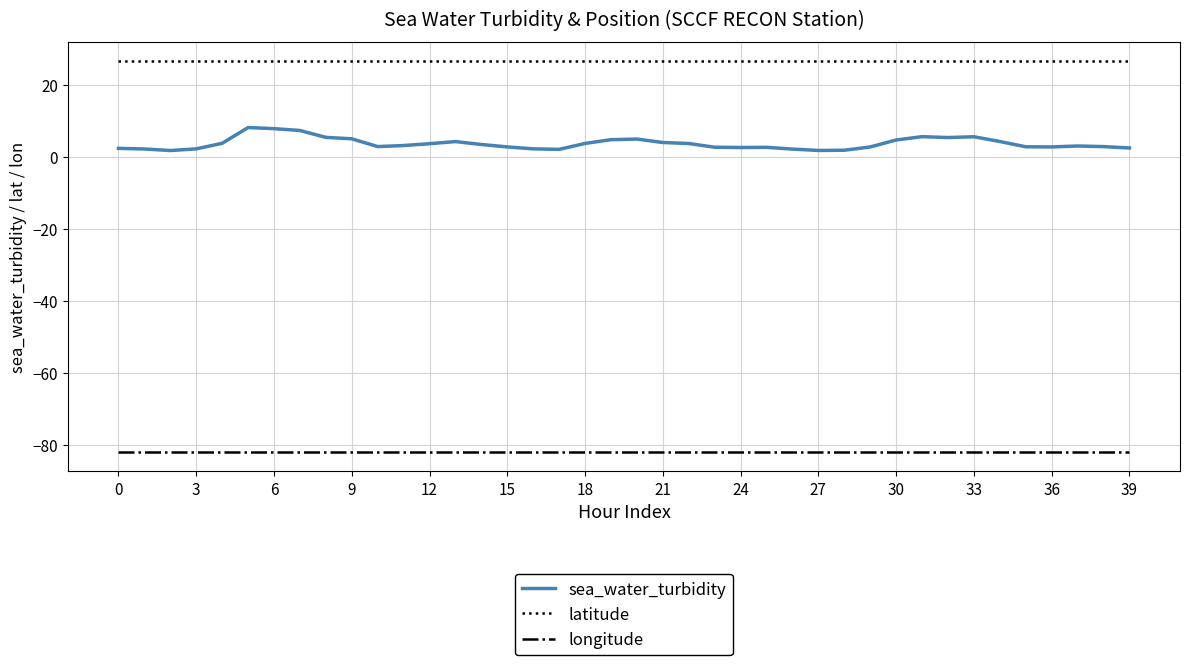

What is the greatest value displayed?

26.5